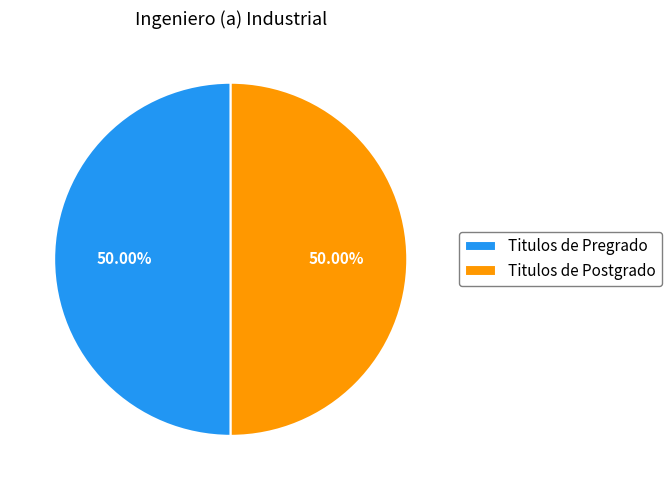

To the nearest percent, what is the average slice percentage?

50%